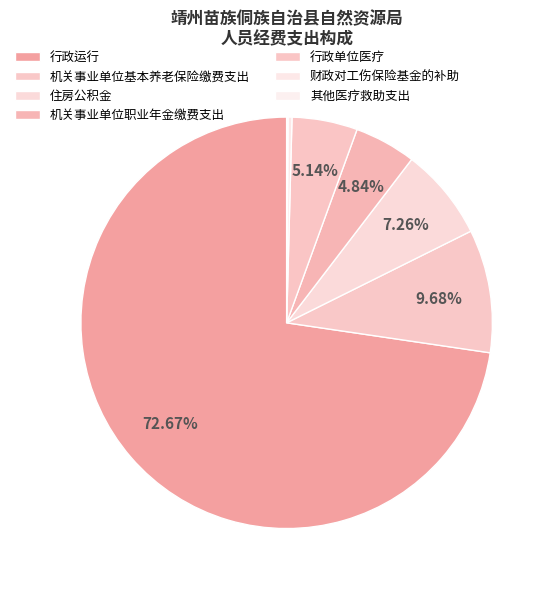

To the nearest percent, what is the difference between the largest and smallest slice percentages?

73%